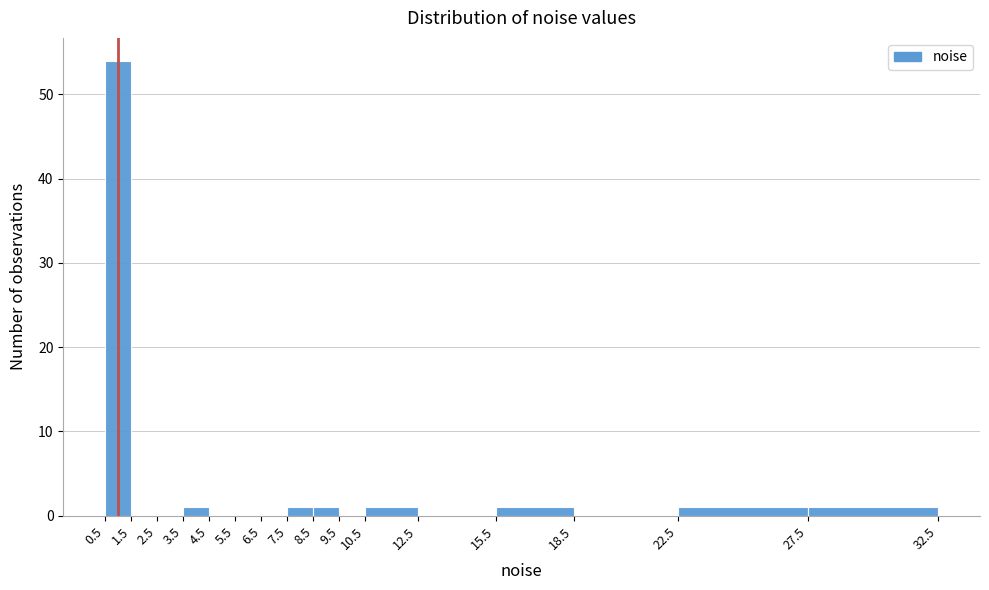

Reading left to right, list every bar in this chart as the range it spans on the x-axis followed by its height. The values are not printed on the chart, so give them approximately, as read against the axis.

0.5 to 1.5: 54
1.5 to 2.5: 0
2.5 to 3.5: 0
3.5 to 4.5: 1
4.5 to 5.5: 0
5.5 to 6.5: 0
6.5 to 7.5: 0
7.5 to 8.5: 1
8.5 to 9.5: 1
9.5 to 10.5: 0
10.5 to 12.5: 1
12.5 to 15.5: 0
15.5 to 18.5: 1
18.5 to 22.5: 0
22.5 to 27.5: 1
27.5 to 32.5: 1